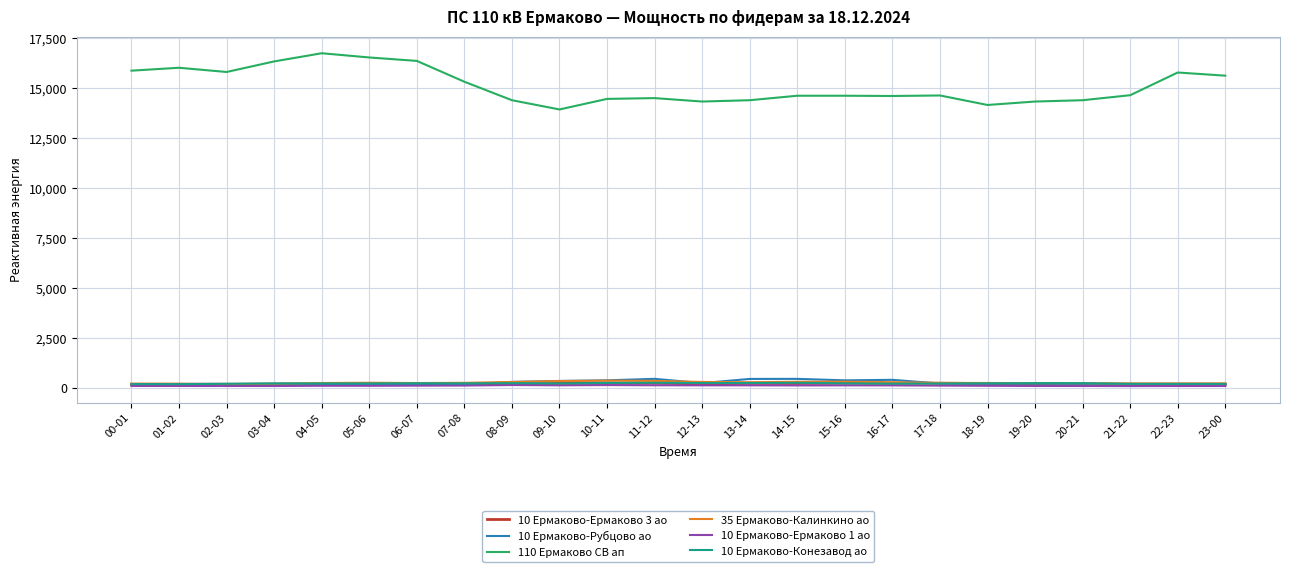

What is the sum of the 10 Ермаково-Ермаково 3 ао values at 11-12 and 02-03?

420.9